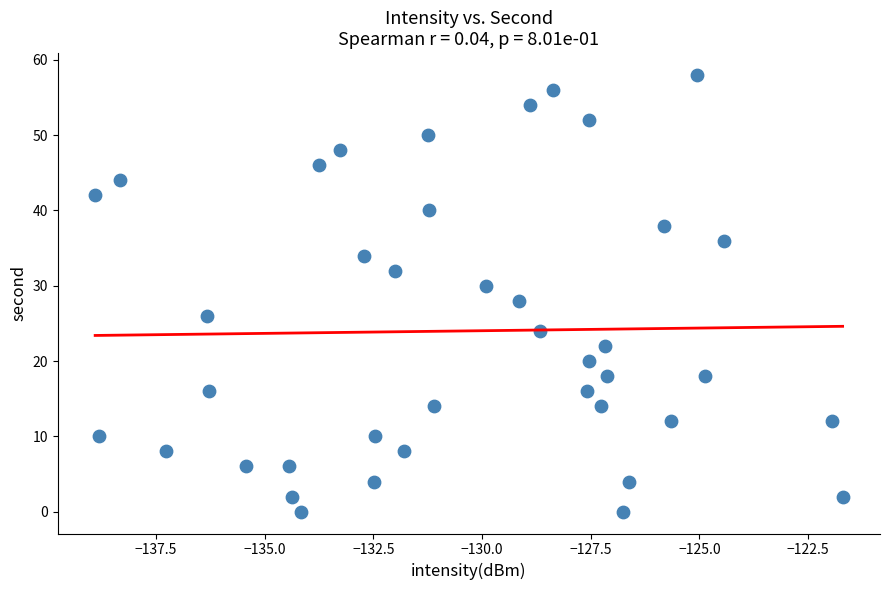

What is the range of Y values (max minus min)?

58